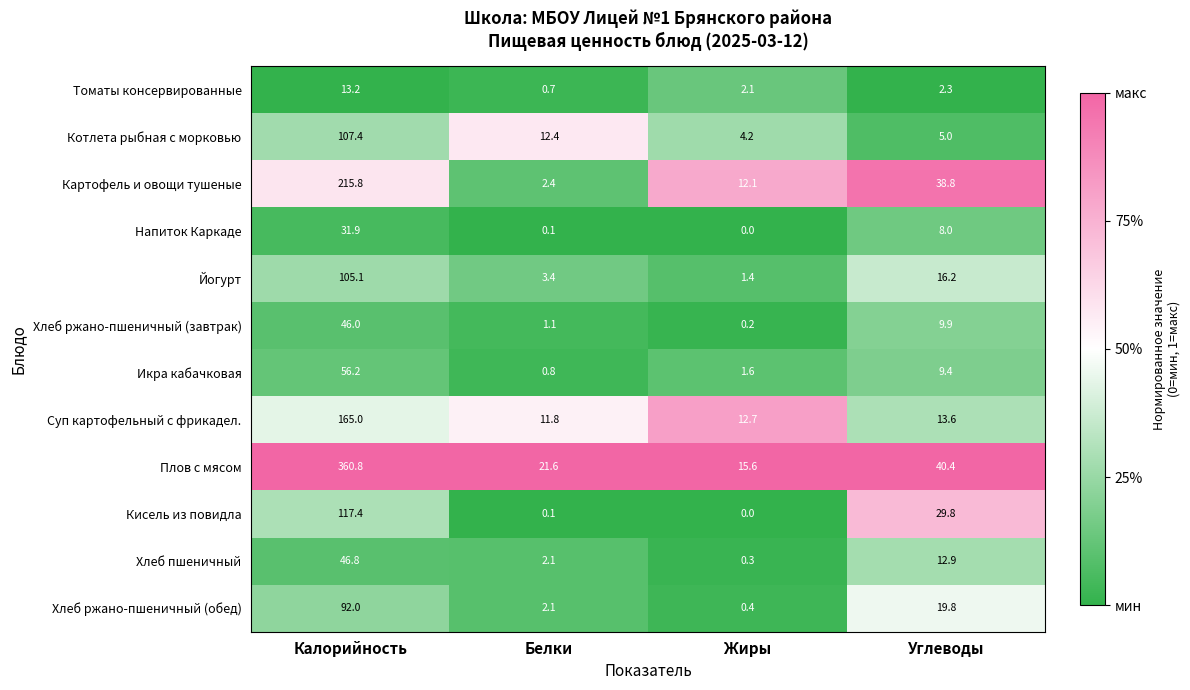

What is the total value across all series at Белки?

58.6